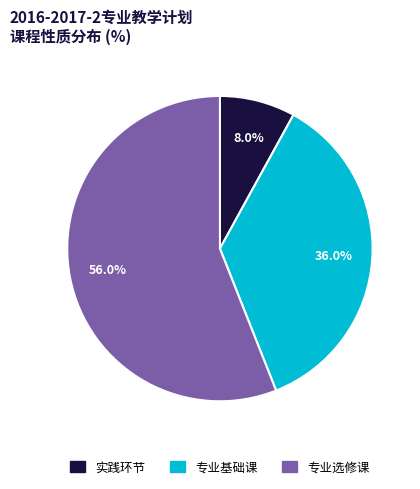

Is there any slice that represents more than half of the pie?

Yes